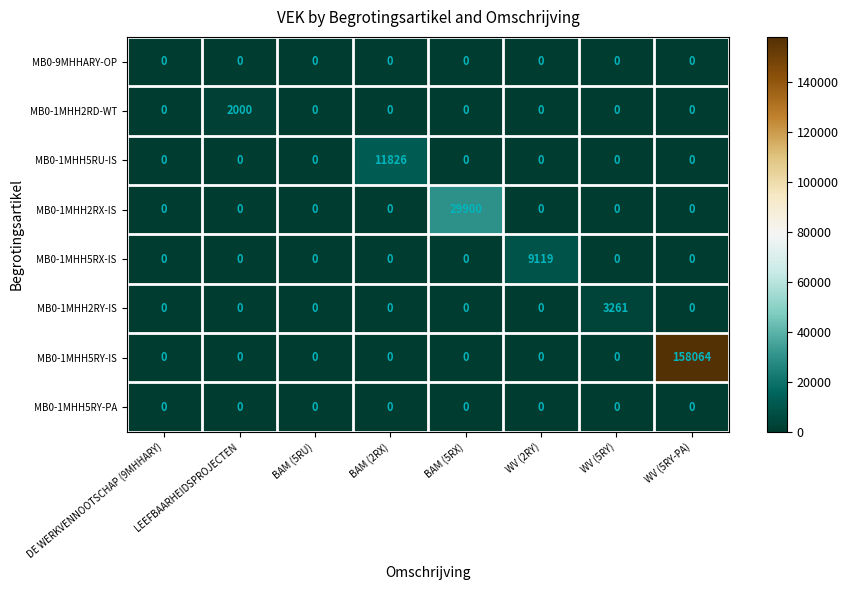

At how many categories does at least one series exceed 143758?

1